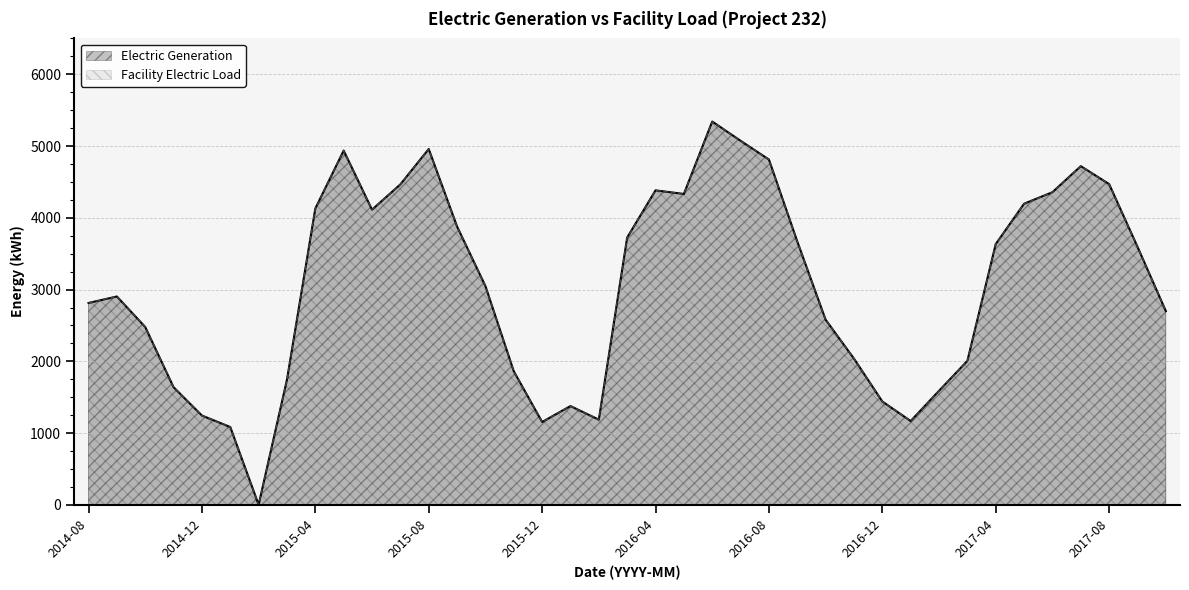

At which category does Electric Generation reach its first local peak?

2014-09